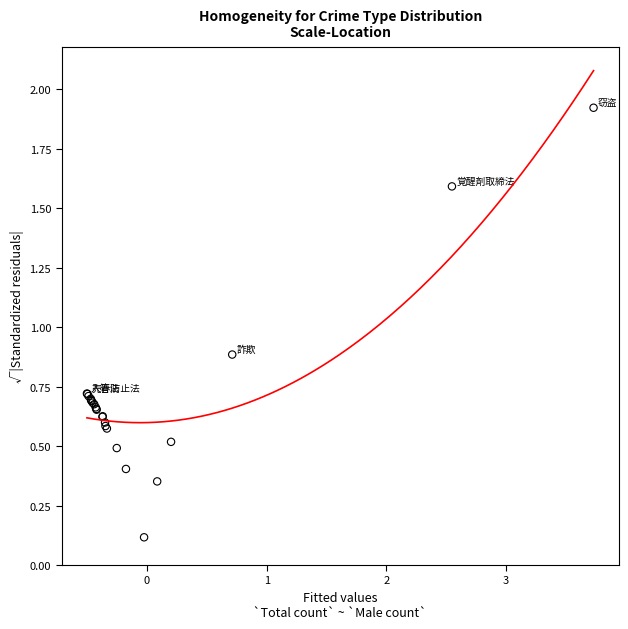

What Y value in the scatter plot is closest to 1?

0.9